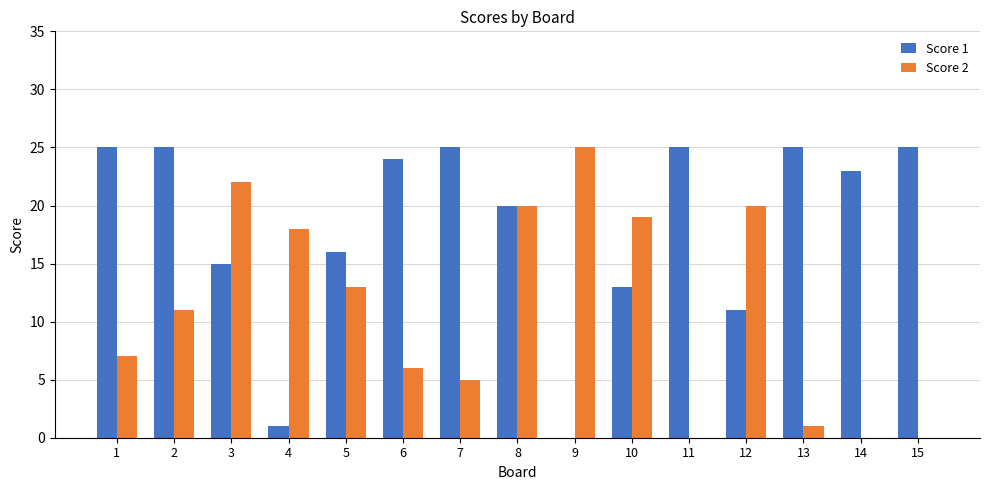

What is the total value across all series at 6?

30